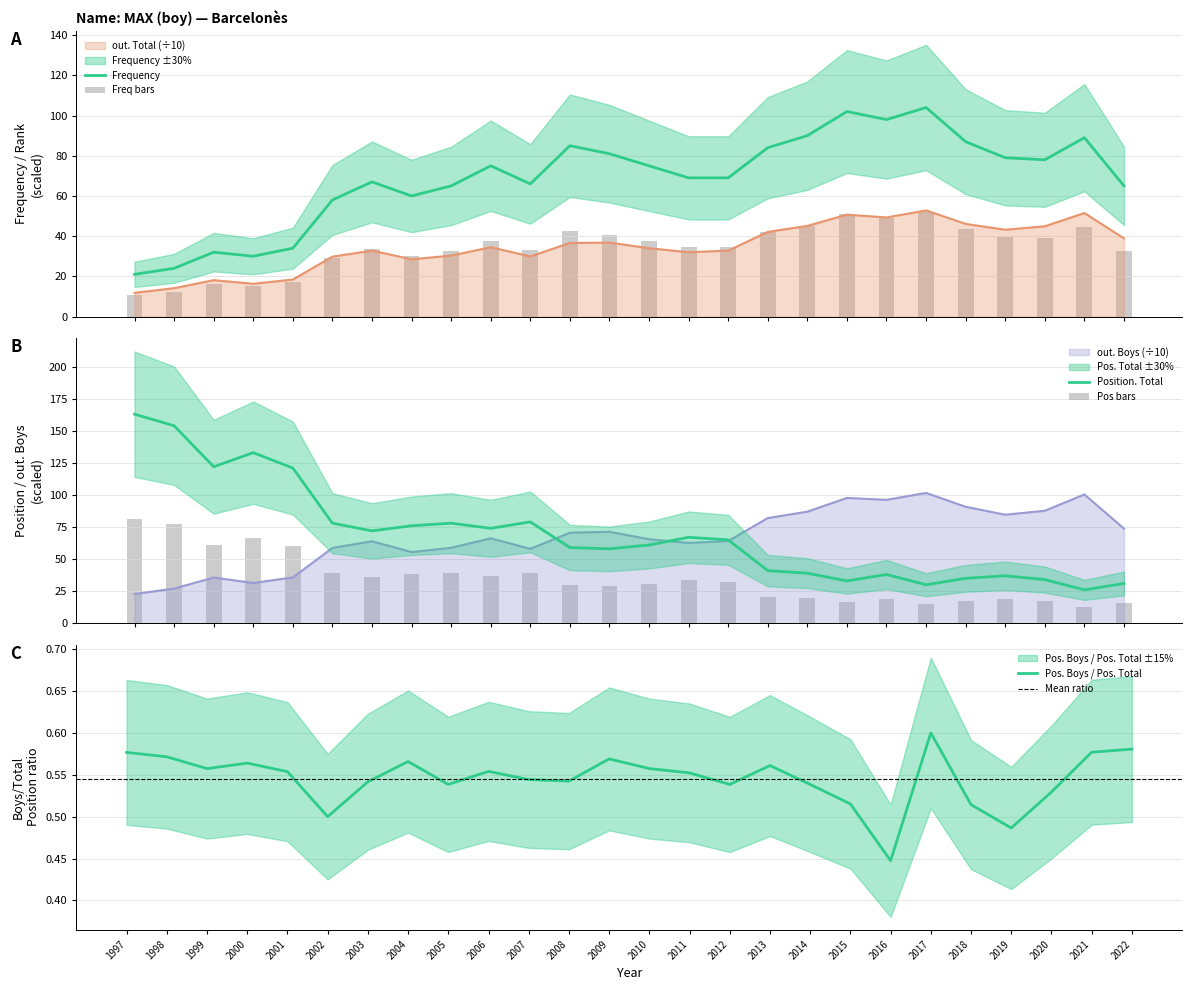

What is the value of the Position. Boys bar at the 21st from the left?

15.0